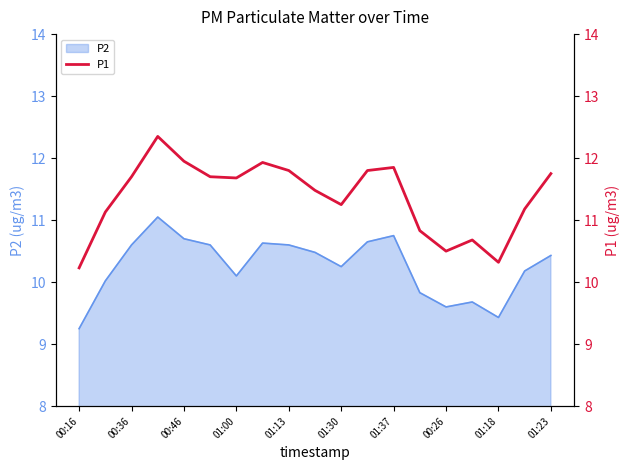

What is the maximum value for P2?

11.1